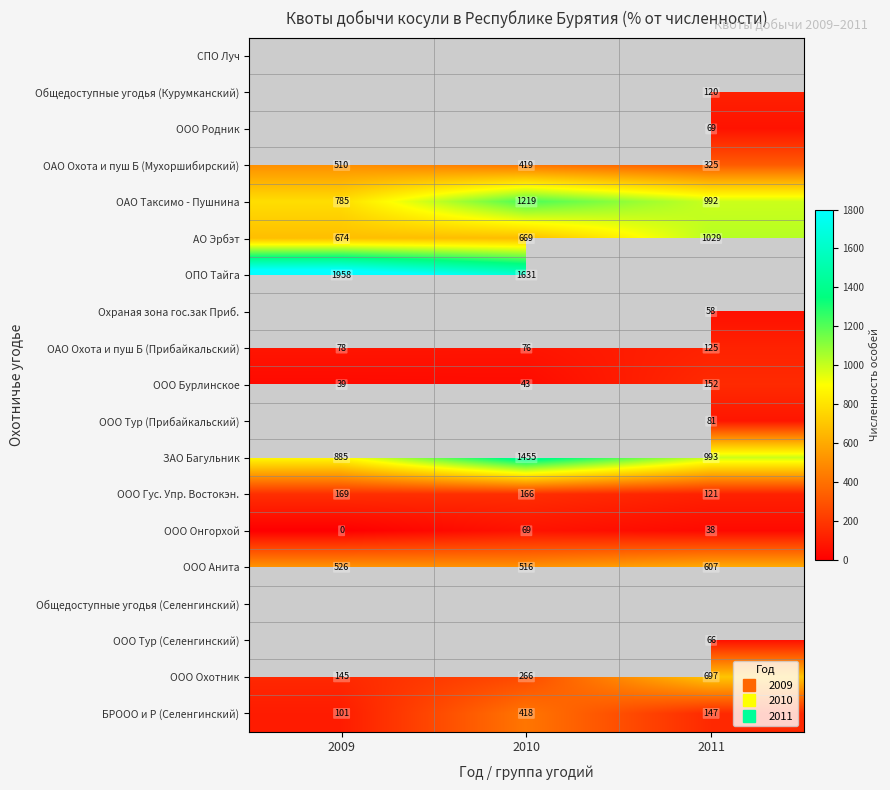

What is the difference between the БРООО и Р (Селенгинский) values at 2010 and 2011?

271.0